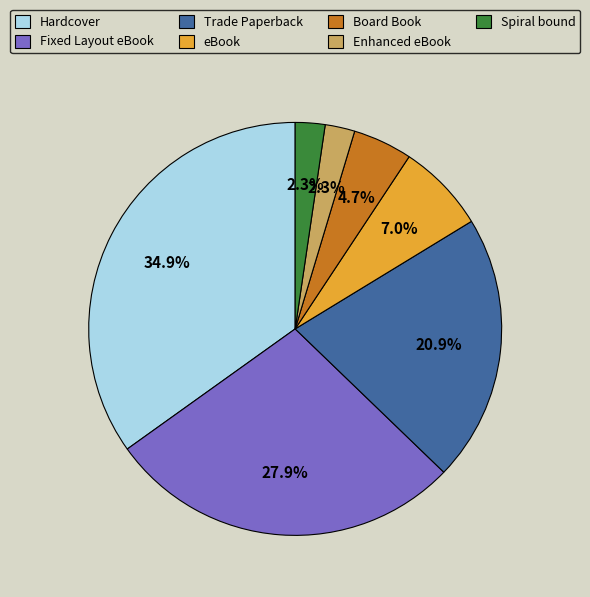

Which slice is the largest?

Hardcover